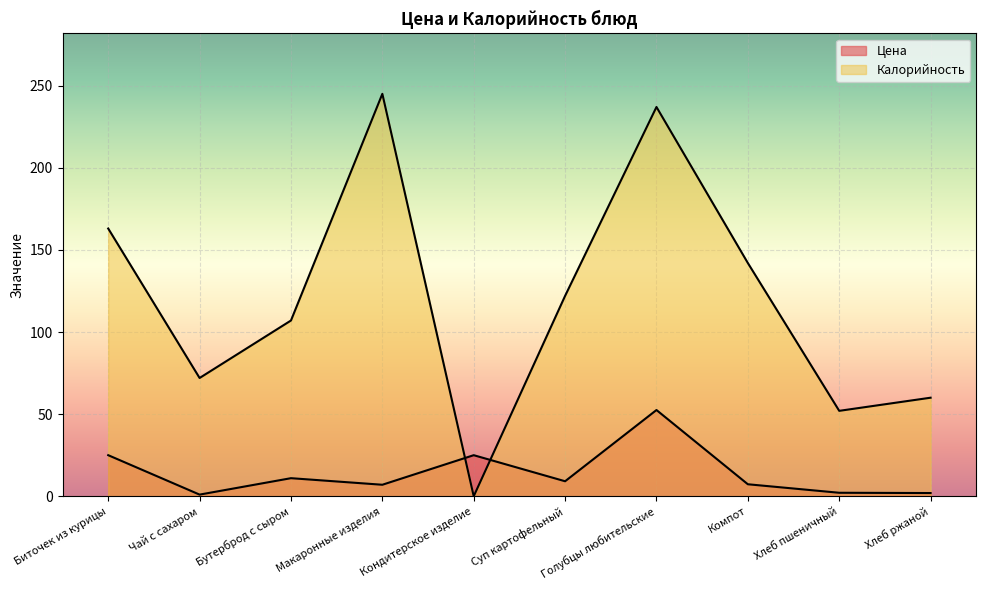

Is it true that Калорийность equals 126.4 at Чай с сахаром?

False